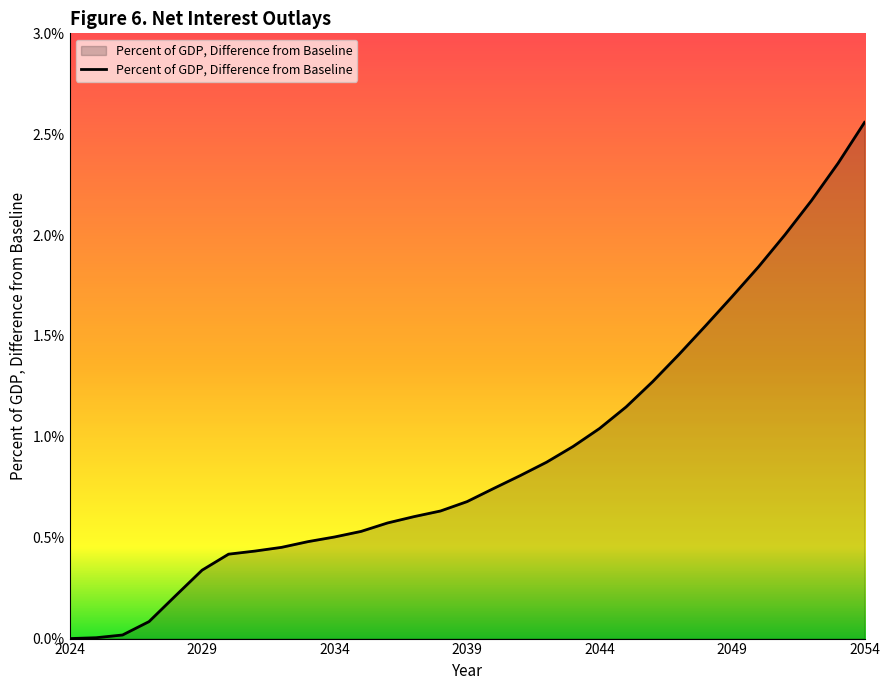

Does the chart display data point markers on the line(s)?

No